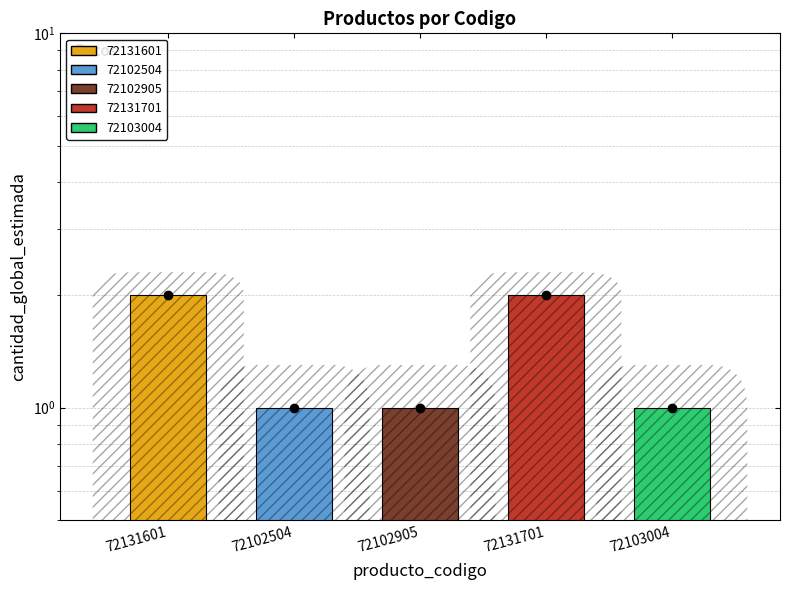

What is the minimum value shown in the chart?

1